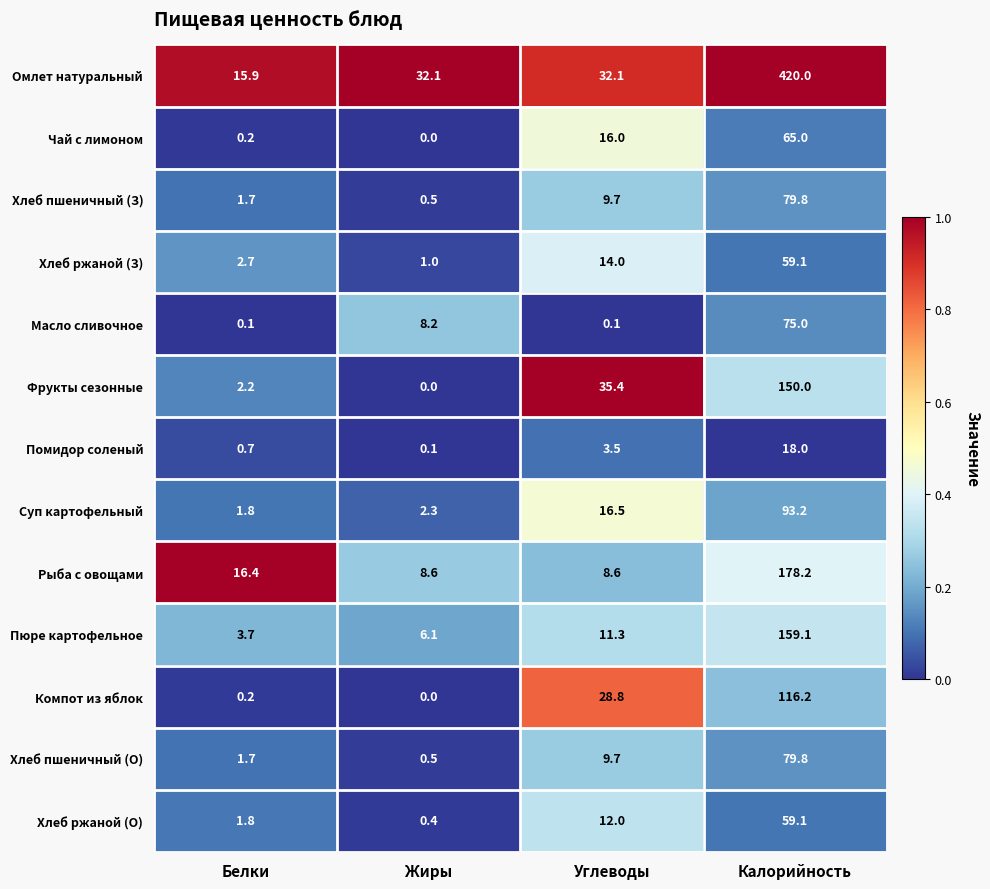

What is the difference between the second highest and second lowest values in the Пюре картофельное series?

5.2